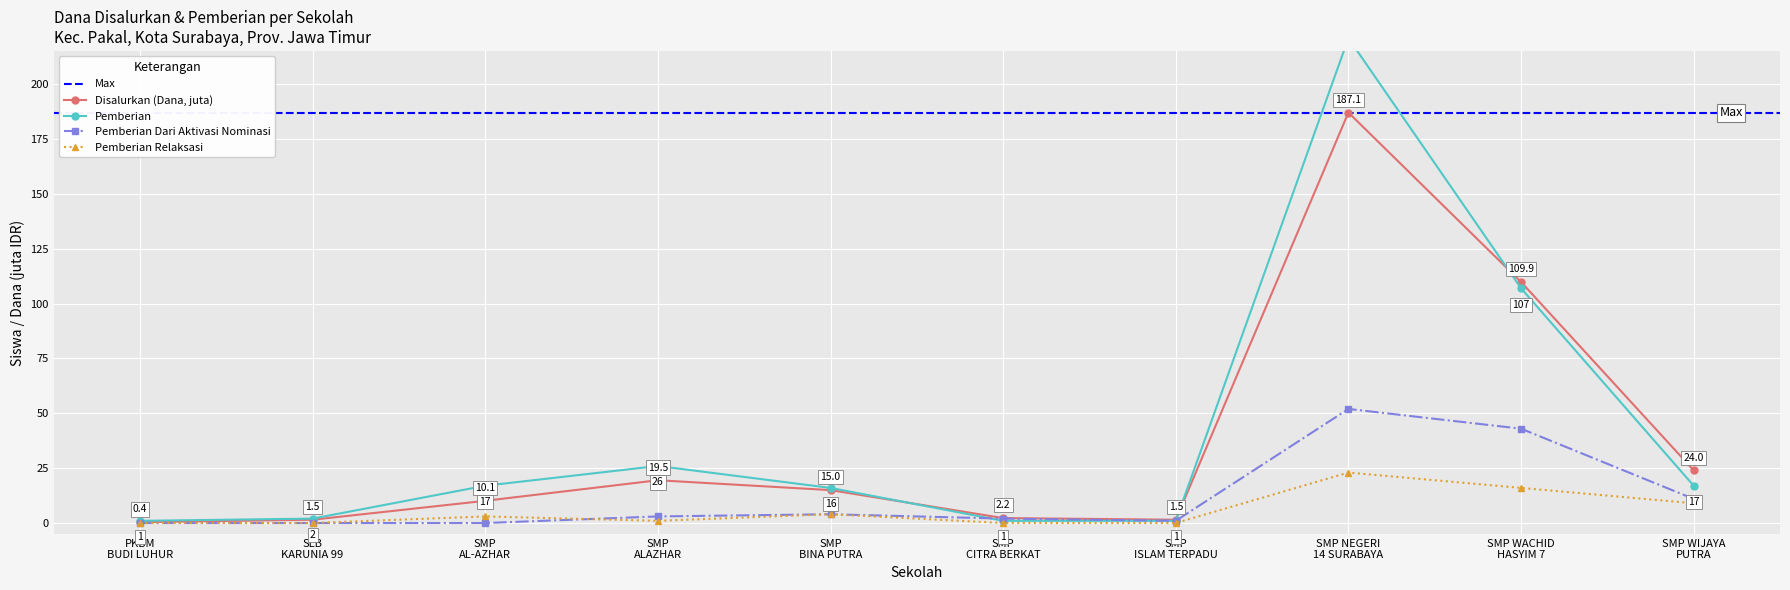

Which series has the largest total across all categories?

Pemberian